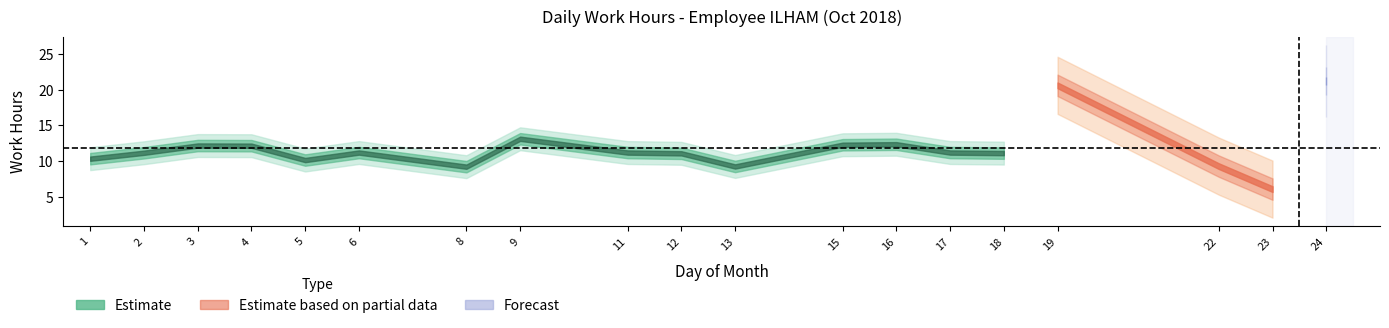

Reading left to right, list all the values displayed in this chart.

10.3	11.2	12.2	12.1	10.1	11.2	9.2	13.1	11.2	11.1	9.2	12.3	12.3	11.2	11.1	20.6	9.3	6.1	21.2